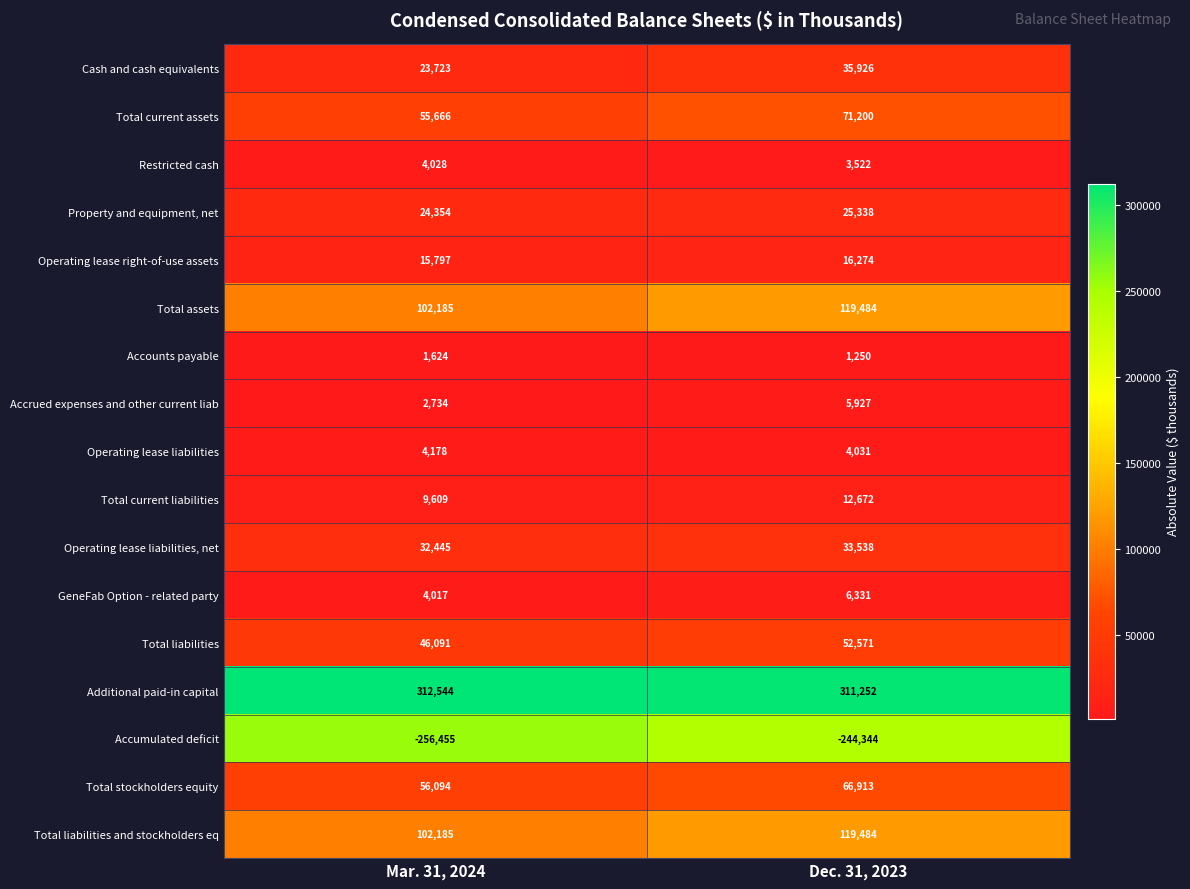

Is it true that Operating lease right-of-use assets equals 16274 at Dec. 31, 2023?

True